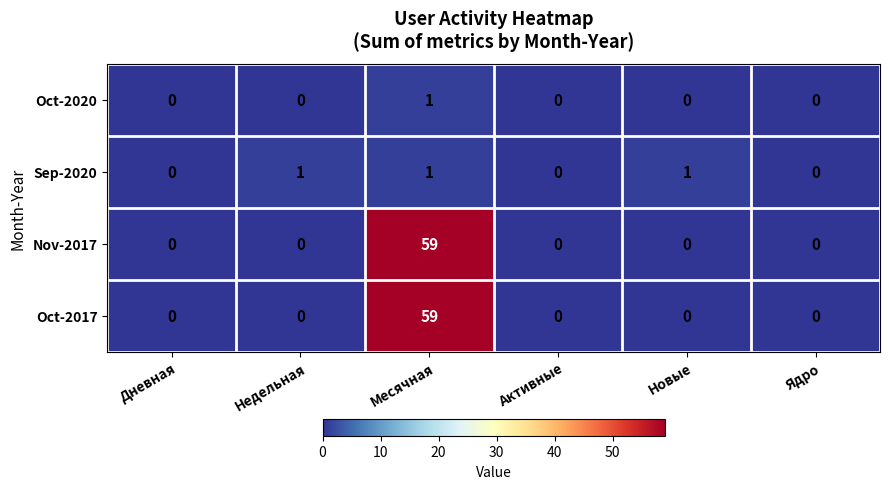

What is the maximum value shown in the chart?

59